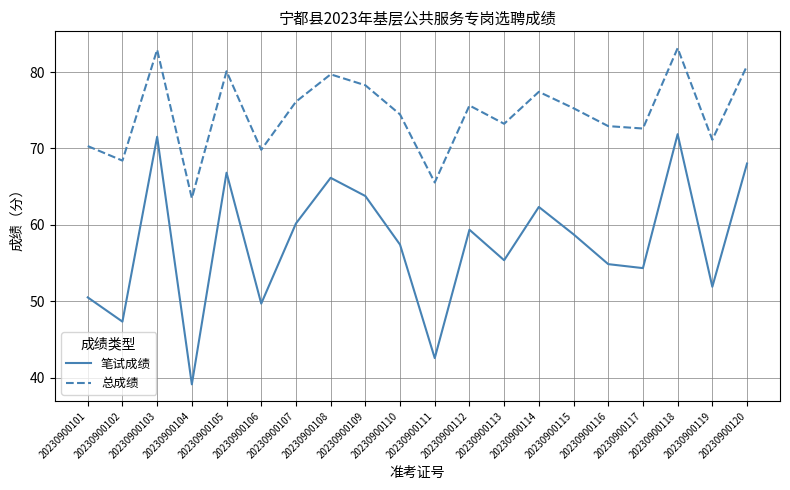

At which category does 笔试成绩 reach its first local peak?

20230900103